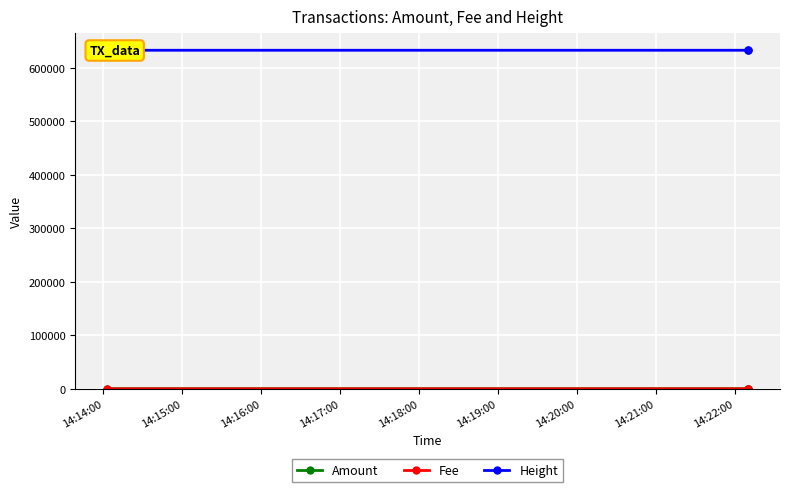

What is the sum of all Height values?

1898503.0